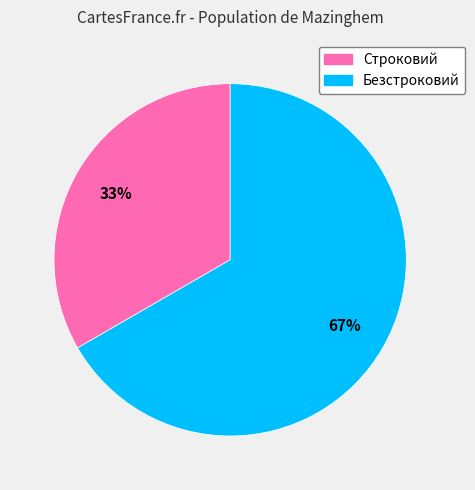

True or false: Безстроковий accounts for 67% of the total.

True